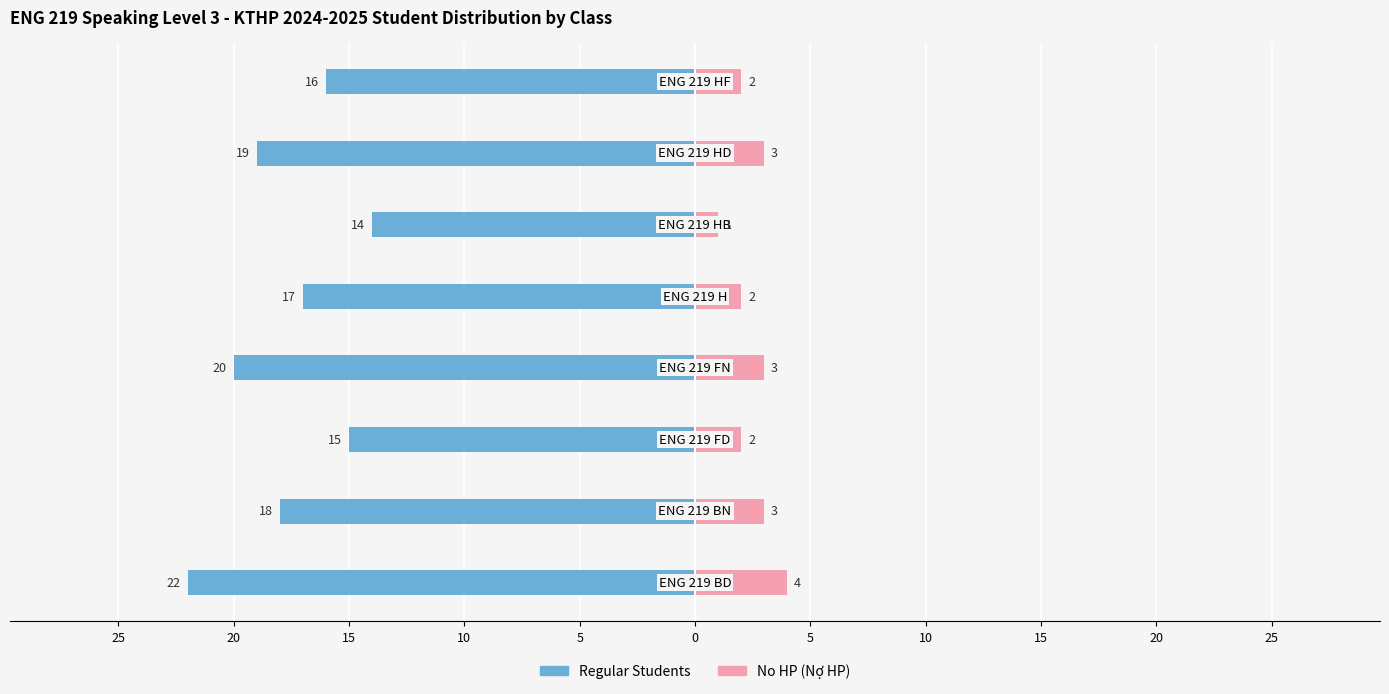

How many bars are there in each group?

2